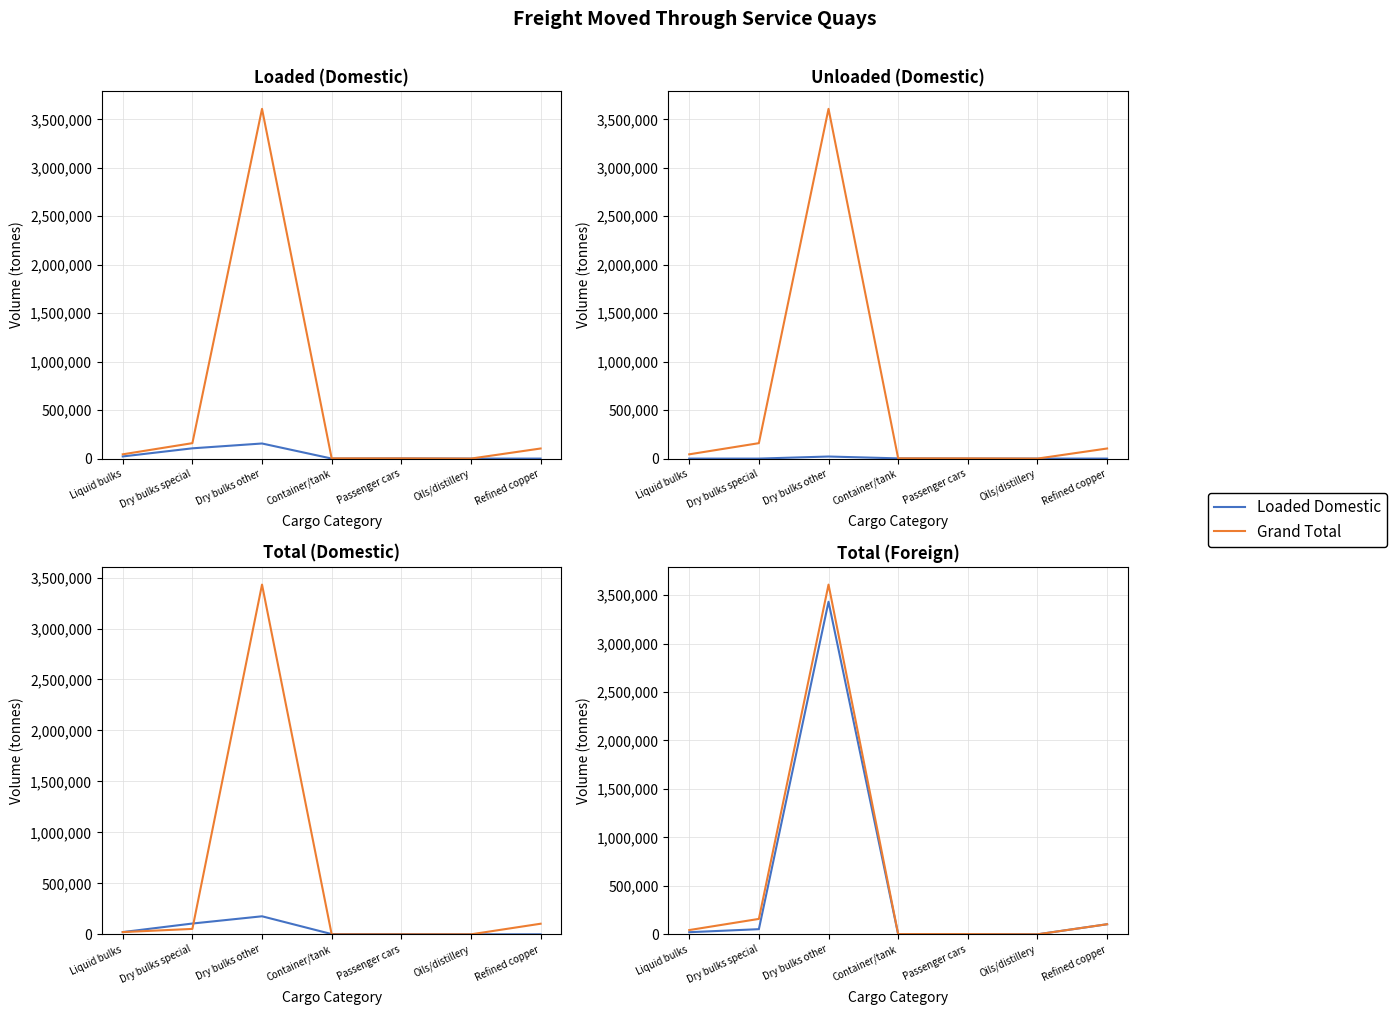

What is the label of the 2nd point from the right?

Oils/distillery